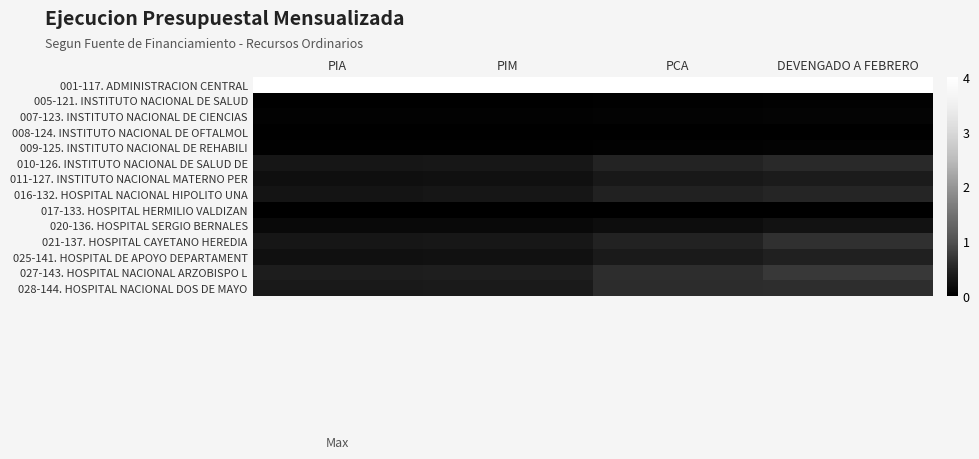

Rank the series by their maximum value, from highest to lowest.

001-117. ADMINISTRACION CENTRAL, 027-143. HOSPITAL NACIONAL ARZOBISPO L, 021-137. HOSPITAL CAYETANO HEREDIA, 028-144. HOSPITAL NACIONAL DOS DE MAYO, 010-126. INSTITUTO NACIONAL DE SALUD DE, 016-132. HOSPITAL NACIONAL HIPOLITO UNA, 025-141. HOSPITAL DE APOYO DEPARTAMENT, 011-127. INSTITUTO NACIONAL MATERNO PER, 020-136. HOSPITAL SERGIO BERNALES, 007-123. INSTITUTO NACIONAL DE CIENCIAS, 009-125. INSTITUTO NACIONAL DE REHABILI, 005-121. INSTITUTO NACIONAL DE SALUD, 008-124. INSTITUTO NACIONAL DE OFTALMOL, 017-133. HOSPITAL HERMILIO VALDIZAN